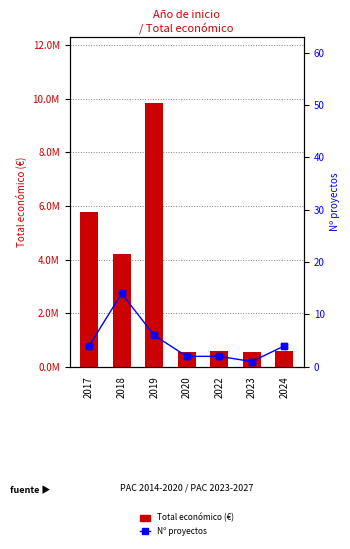

How many series are shown in this chart?

2